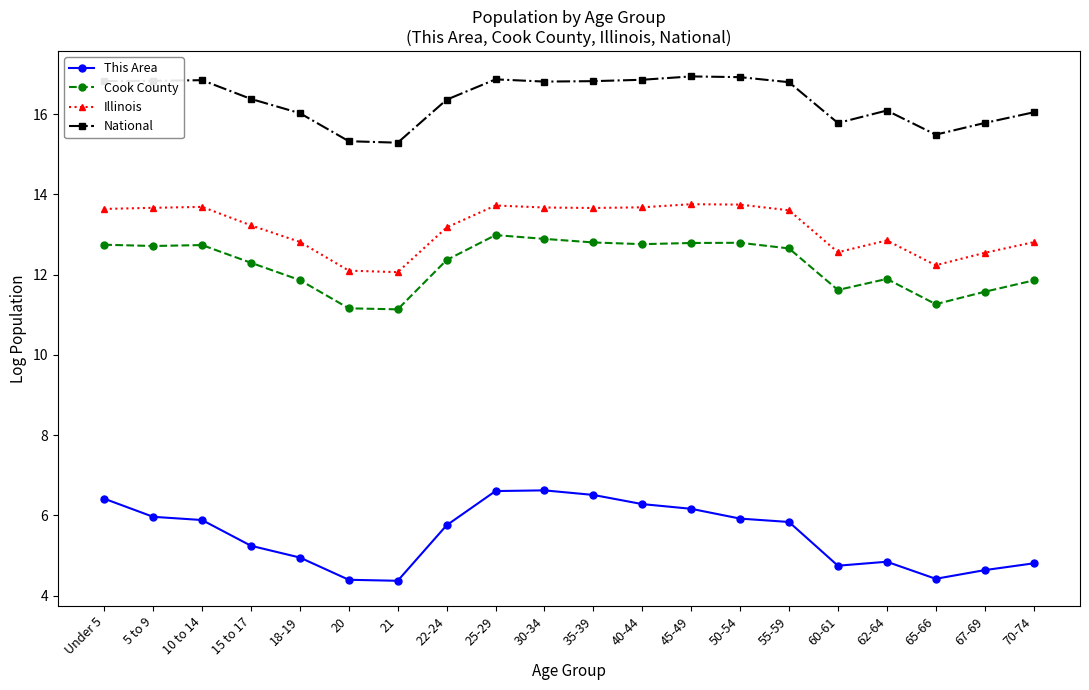

True or false: National has more than 0 interior local peaks.

True